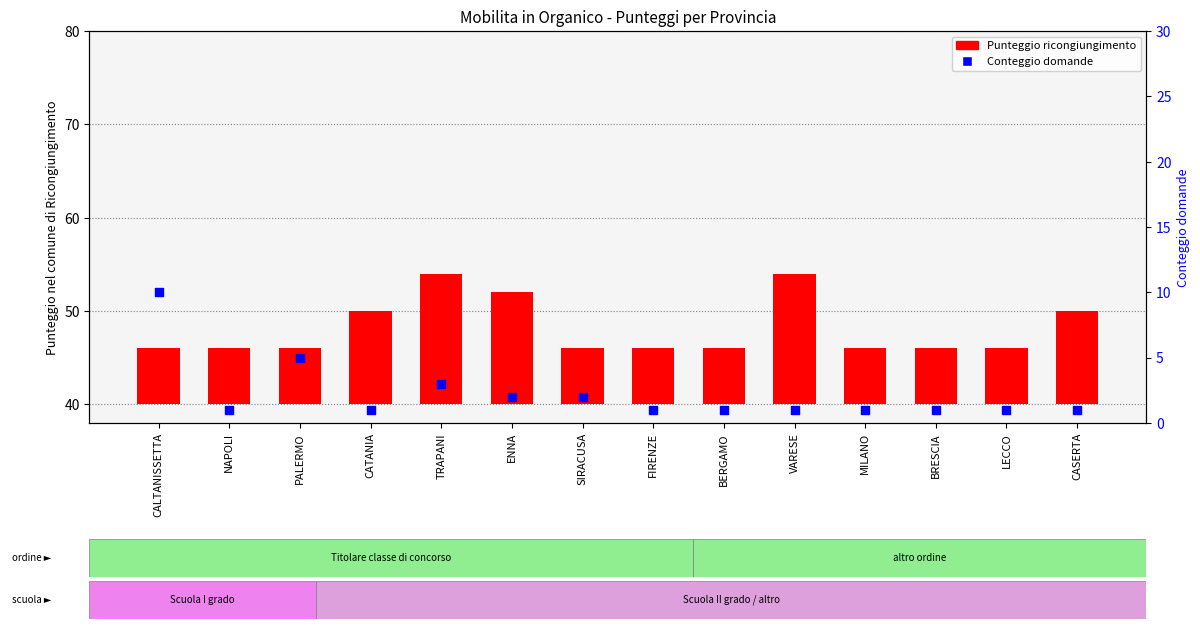

Which series has the largest Y range (max minus min)?

Conteggio domande